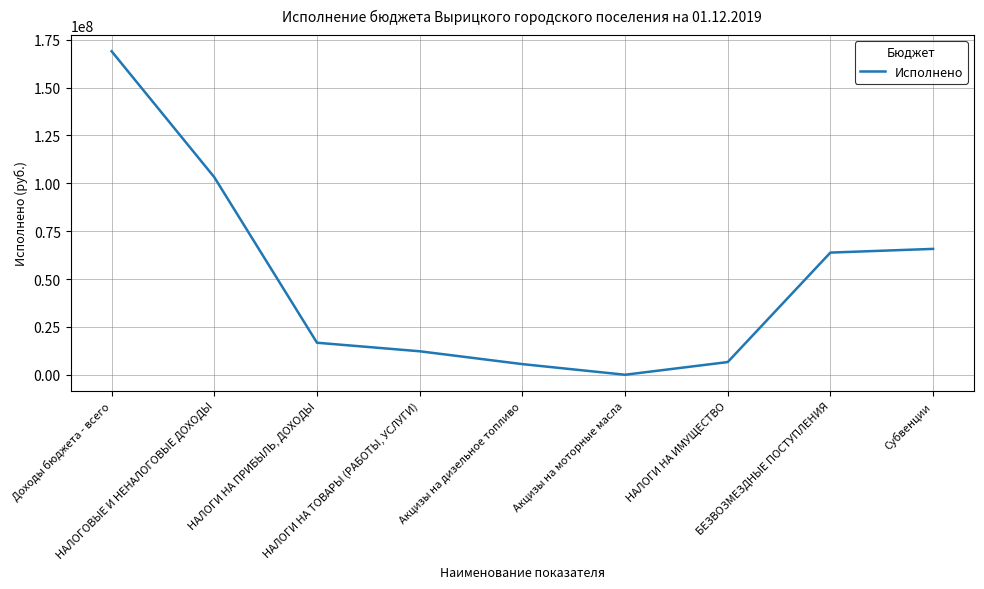

What is the change in value from НАЛОГИ НА ПРИБЫЛЬ, ДОХОДЫ to НАЛОГИ НА ИМУЩЕСТВО?

-10094853.2